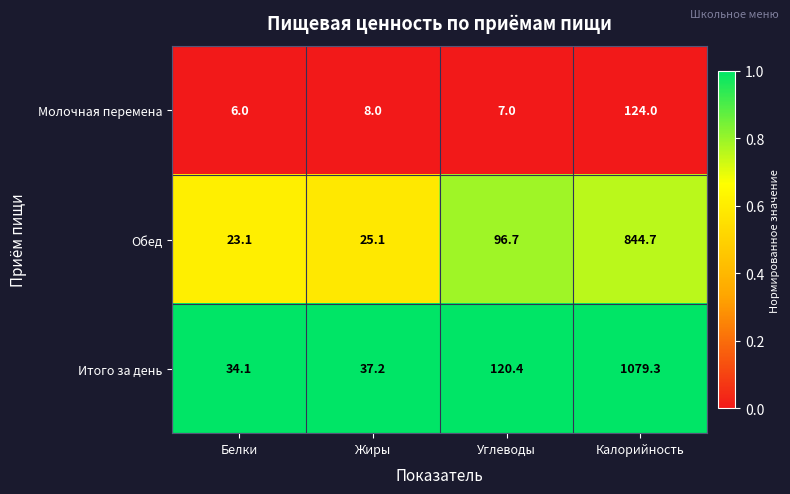

Which series has the widest spread of values?

Итого за день